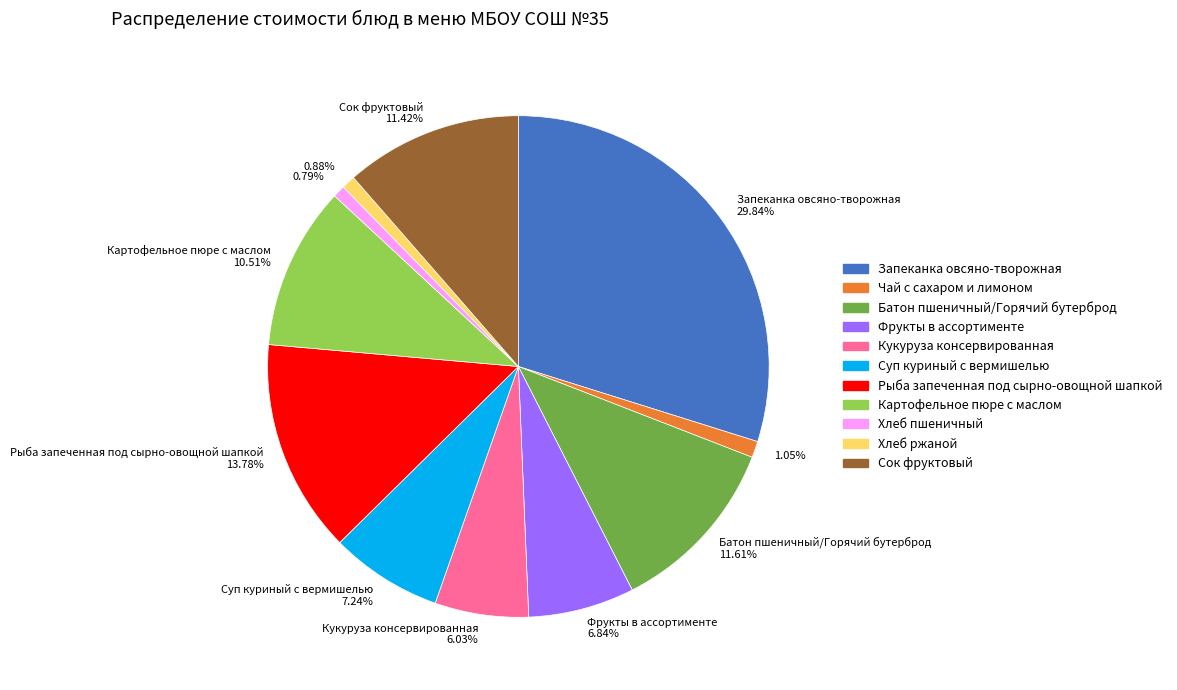

To the nearest percent, what portion does Суп куриный с вермишелью represent?

7%